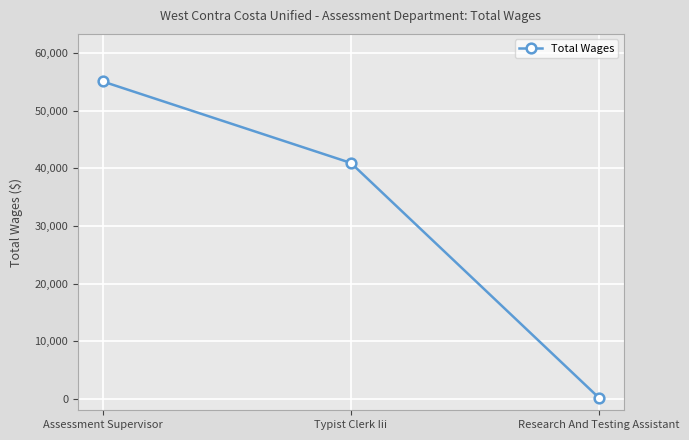

At which category does the chart reach its peak across all series?

Assessment Supervisor